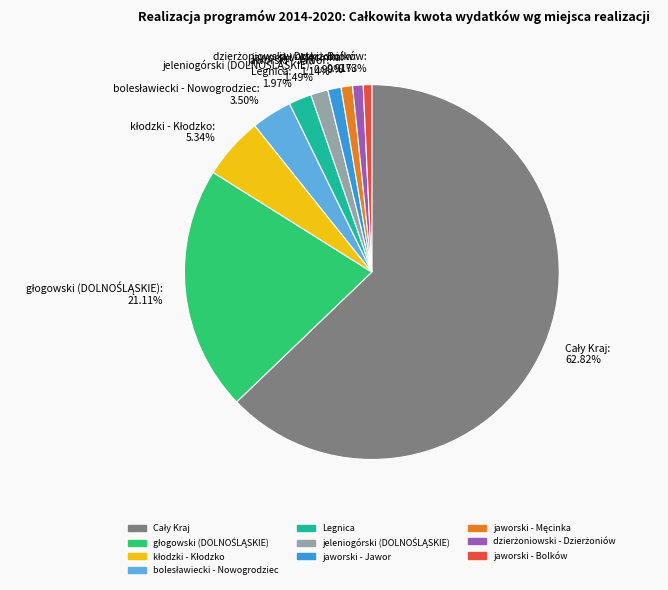

Does any single category account for the majority?

Yes